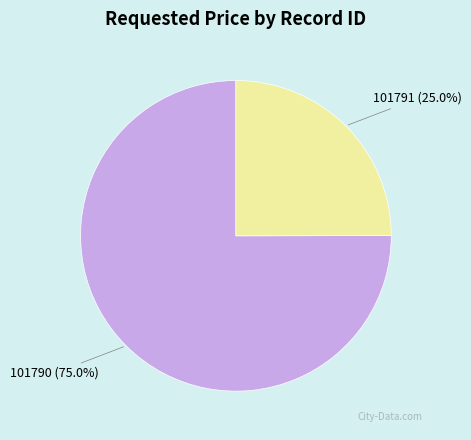

How many slices are in this pie chart?

2